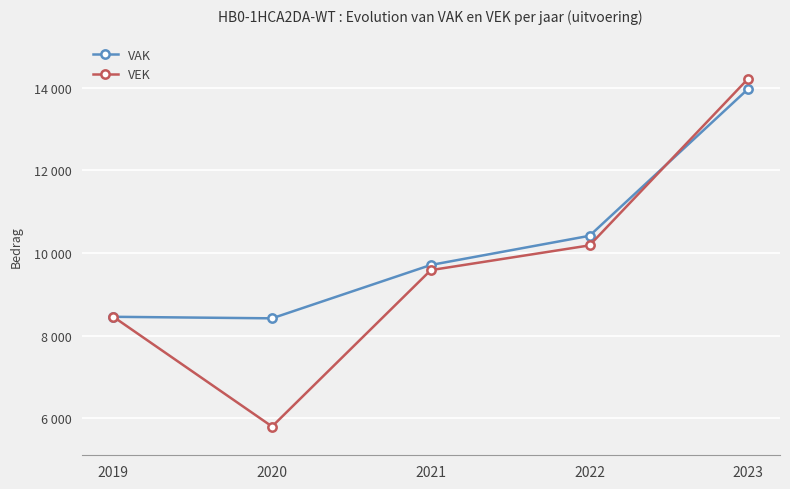

What is the total value across all series at 2023?

28190